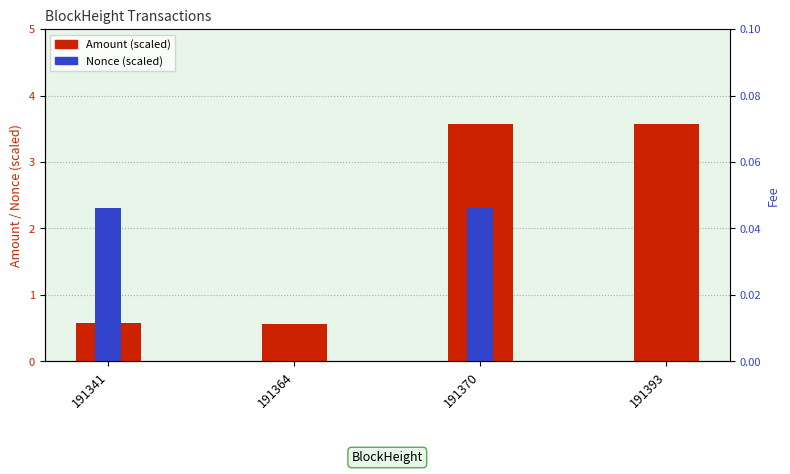

Reading right to left, extract all data points from this chart.

Amount (scaled): 3.6	3.6	0.6	0.6
Nonce (scaled): 0.0	2.3	0.0	2.3